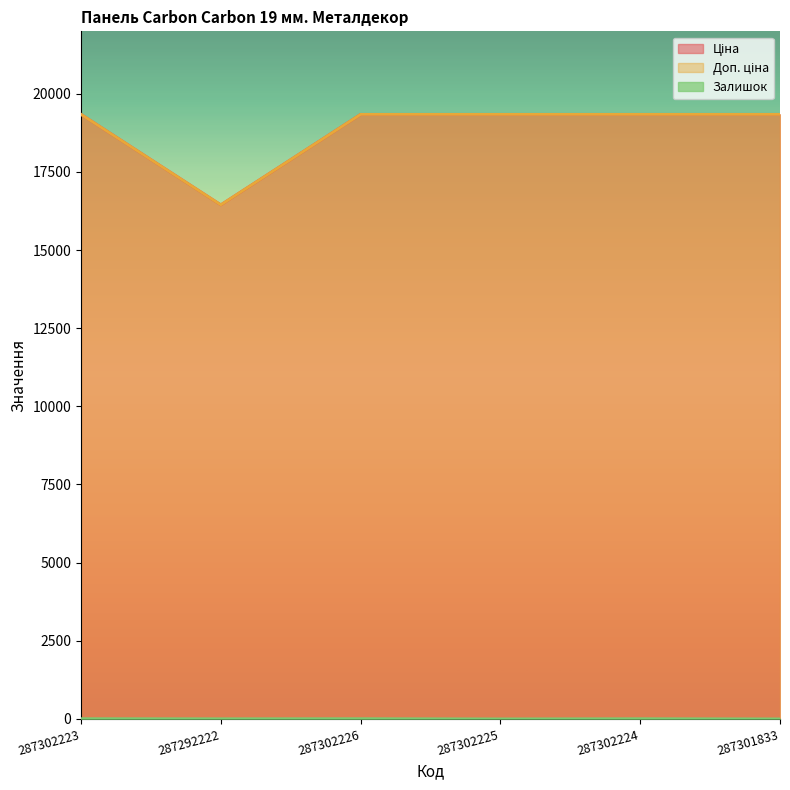

Which series has the largest range (max minus min)?

Ціна